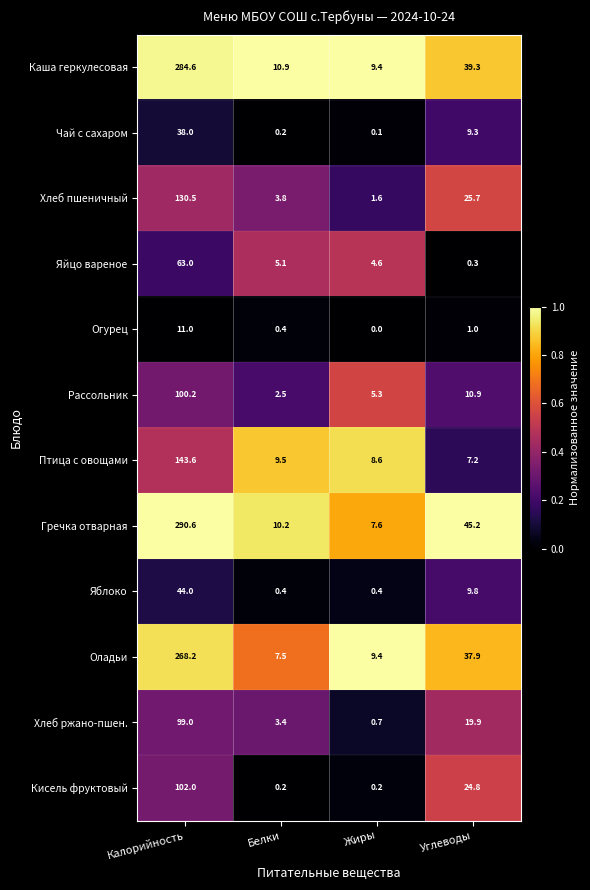

How many categories are shown in the chart?

4